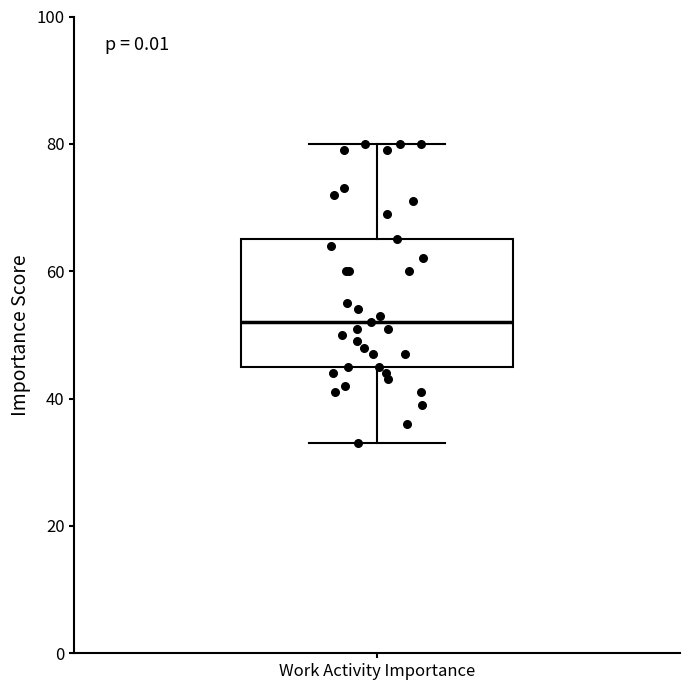

Read this box plot against the y-axis: the position of the median line, the range covered by the box, and the ends of both whiskers. The values are not printed on the chart, so give them approximately, as read against the axis.

median 52, box 46 to 66, whiskers 34 to 80